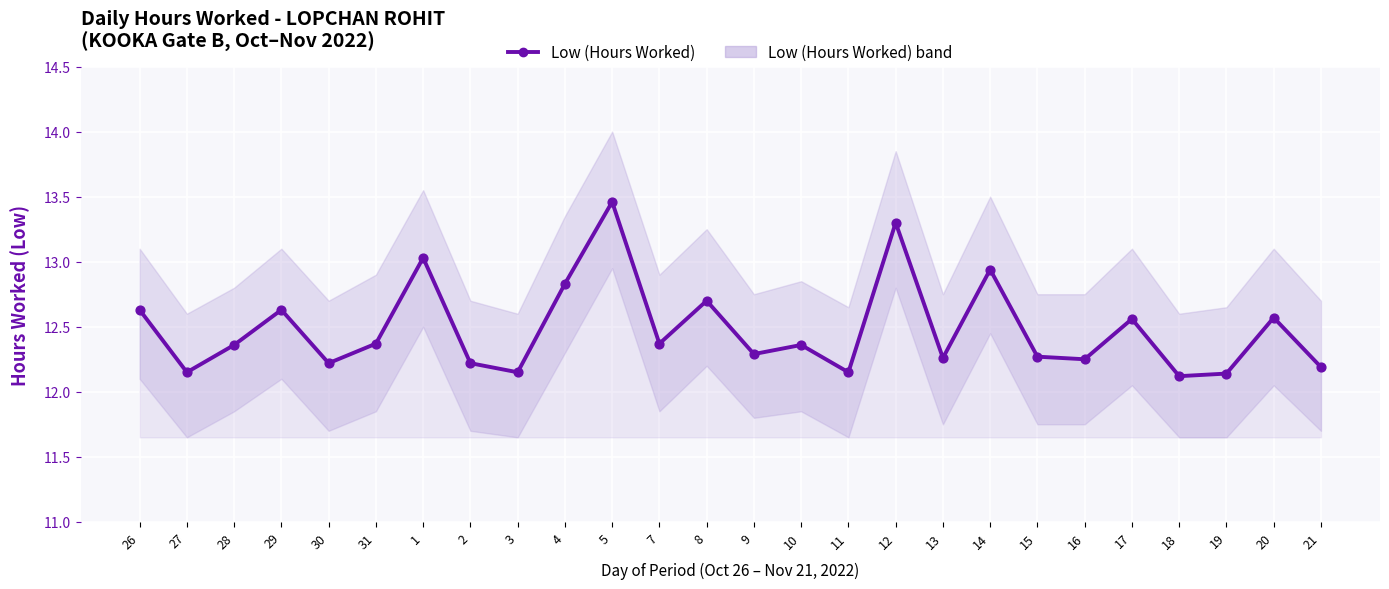

Between 15 and 30, which is larger?

15